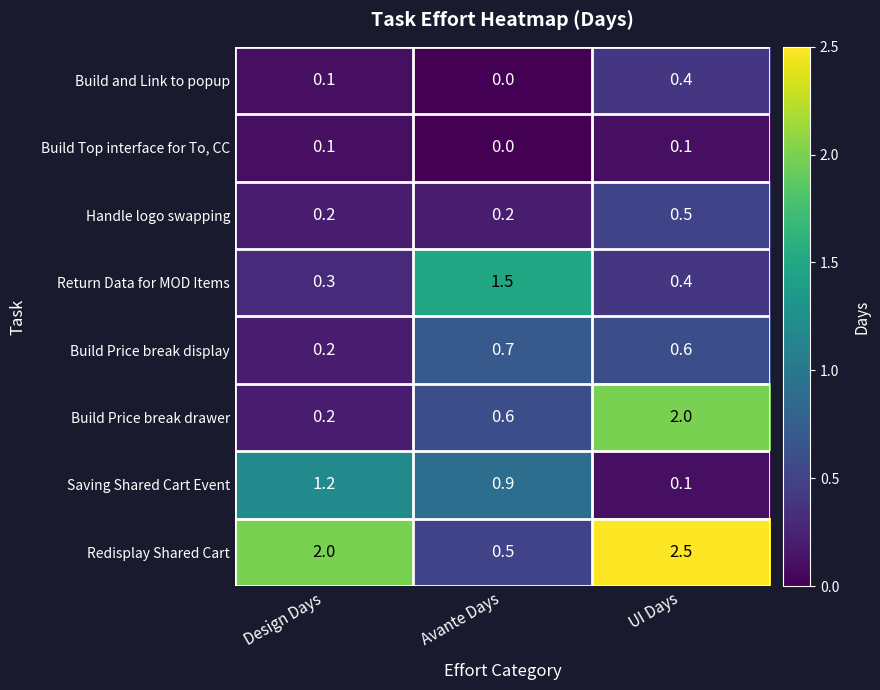

Which series has the widest spread of values?

Redisplay Shared Cart